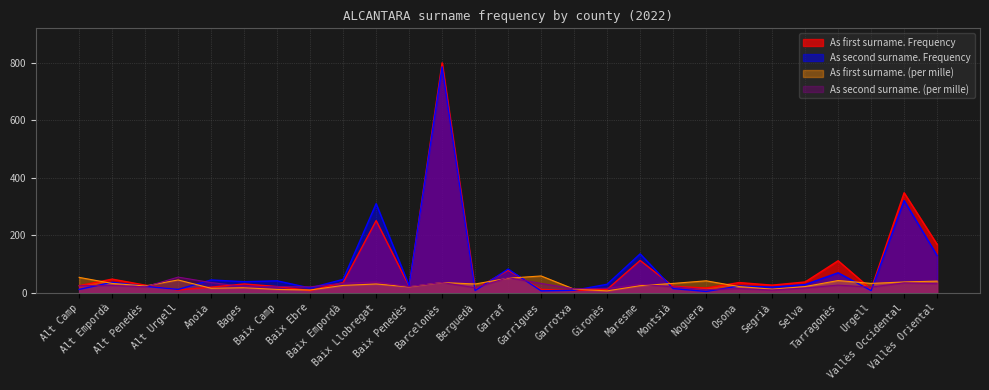

Where do As second surname. Frequency and As first surname. (per mille) first cross each other?

Alt Camp and Alt Empordà